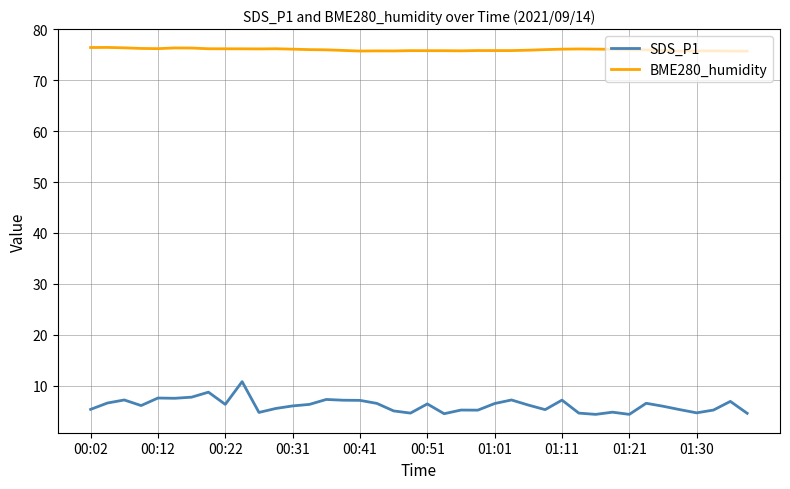

At how many categories does at least one series exceed 68?

40